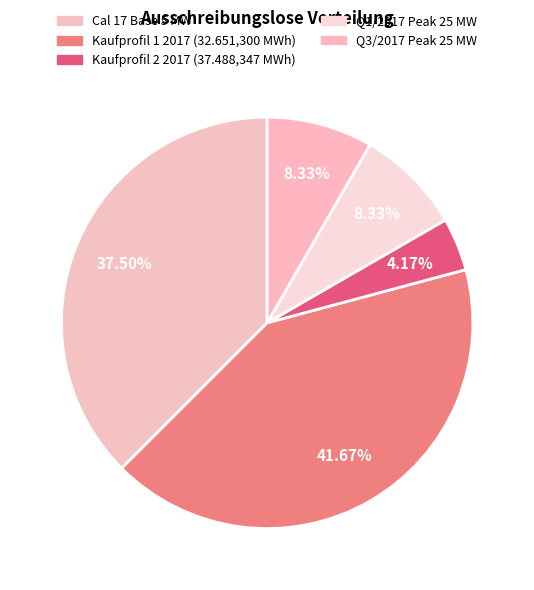

Which category has the biggest portion of the pie?

Kaufprofil 1 2017 (32.651,300 MWh)